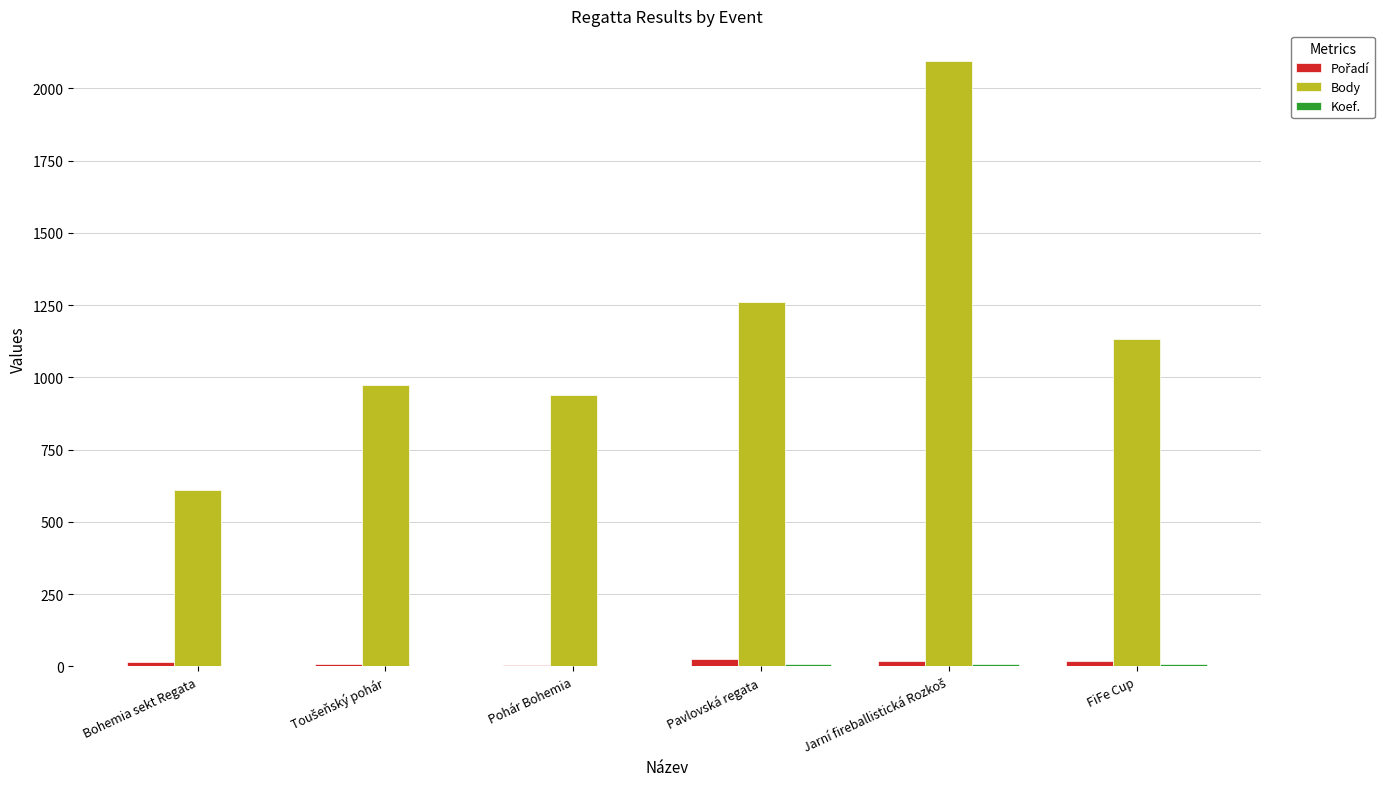

Does the chart contain stacked bars?

No